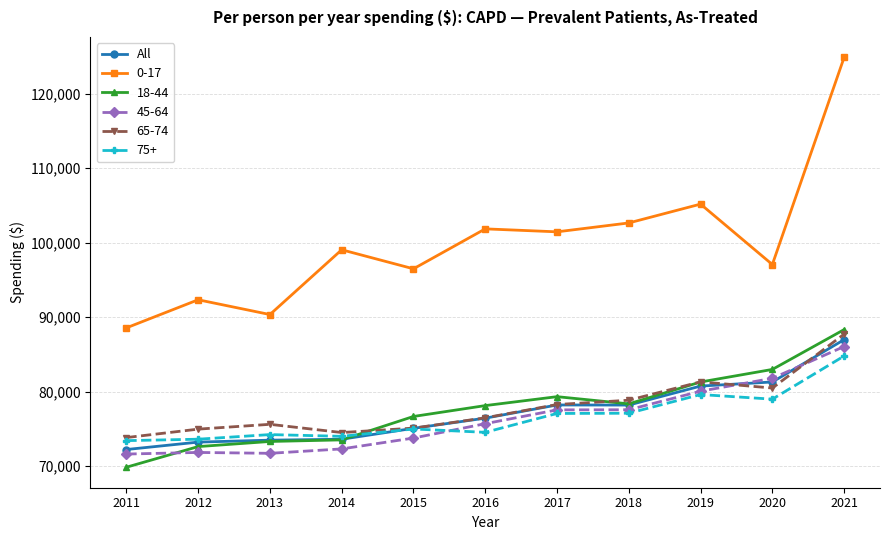

At which category does the chart reach its minimum across all series?

2011